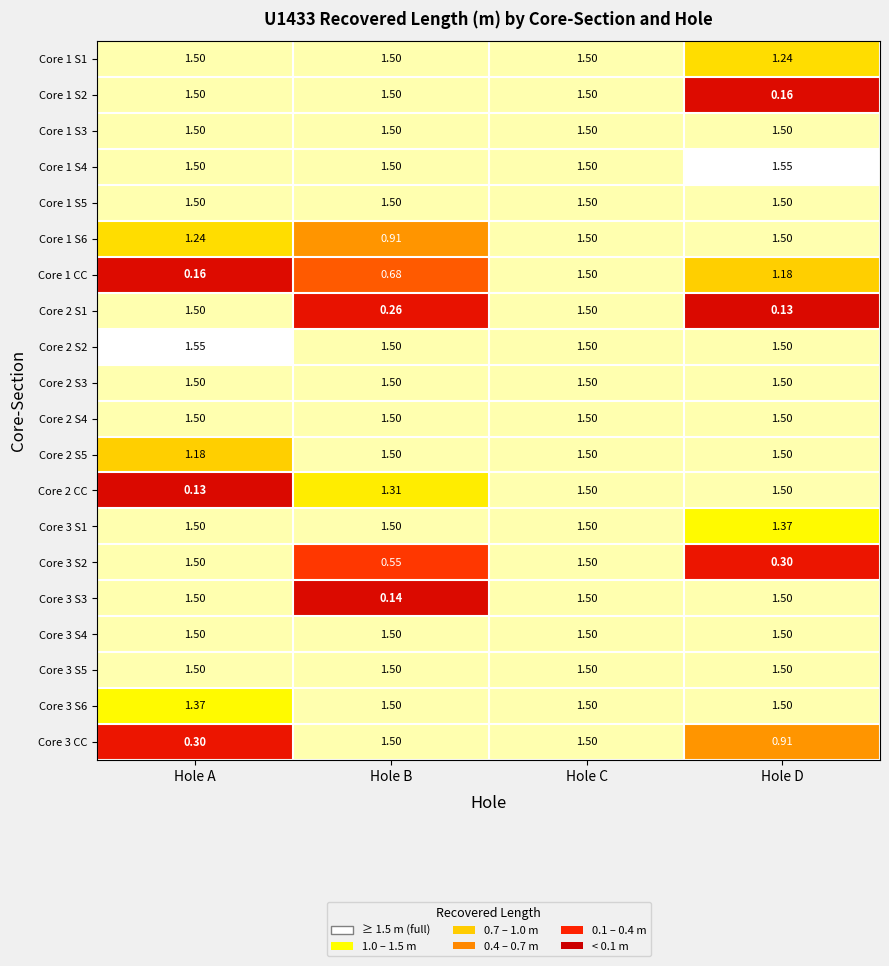

At which category is the sum across all series the highest?

Hole C